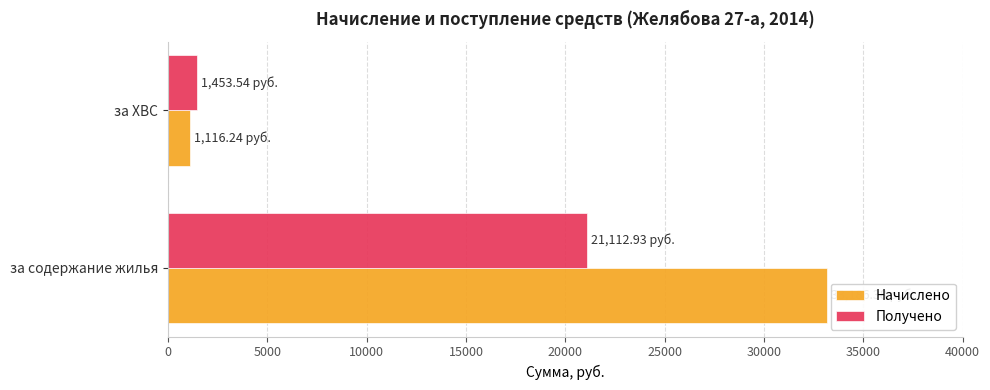

What is the difference between the highest and lowest values at за содержание жилья?

12073.5